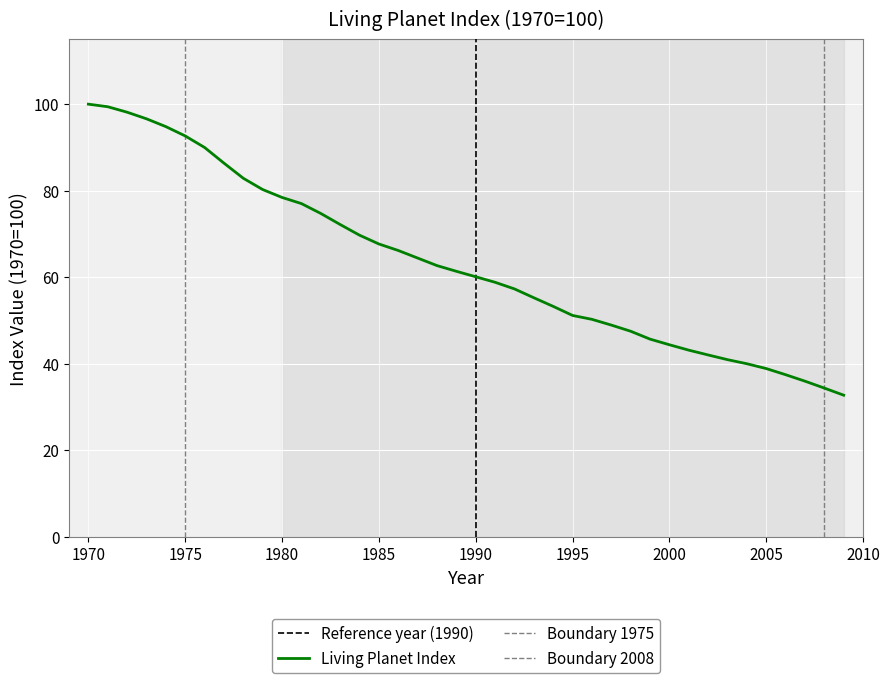

What is the minimum value shown in the chart?

32.7